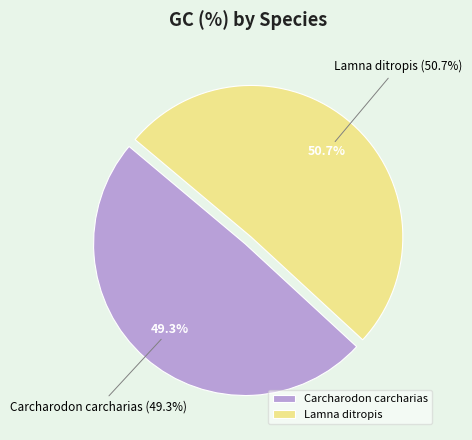

Rank the categories by value from lowest to highest.

Carcharodon carcharias, Lamna ditropis